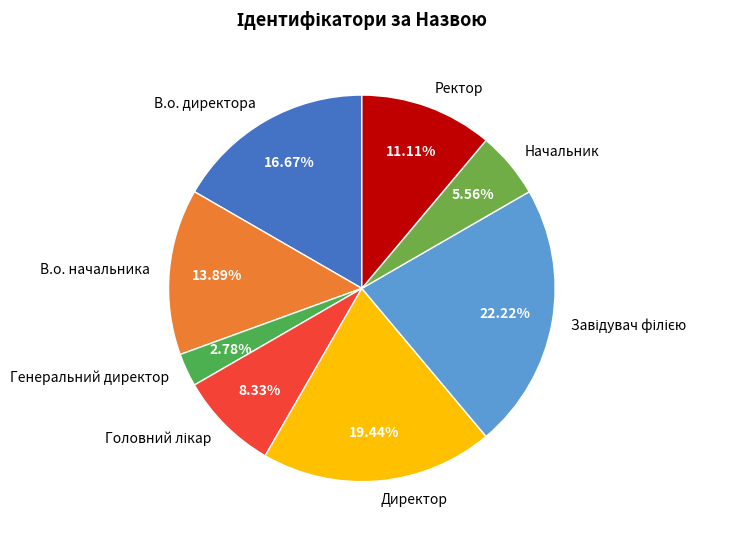

Is there a majority slice in this chart?

No